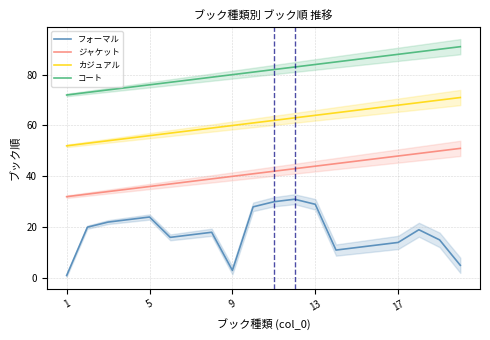

What value does the カジュアル series have at 17, to the nearest 5?

70